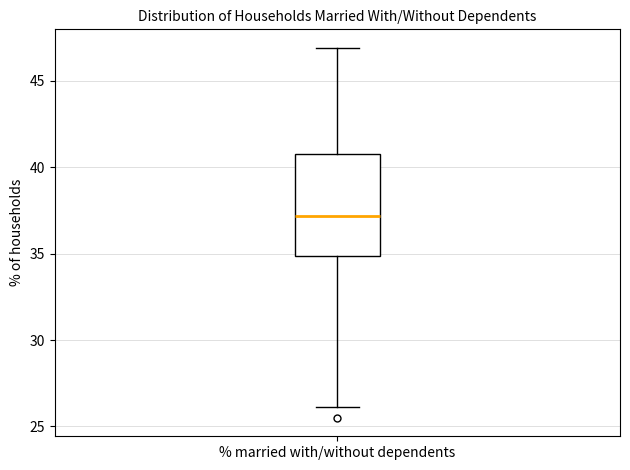

Transcribe this box plot: give where the median line is, the range the box spans, and where the two whiskers end, as read against the y-axis. The values are not printed on the chart, so give them approximately, as read against the axis.

median 37, box 35 to 41, whiskers 26 to 47